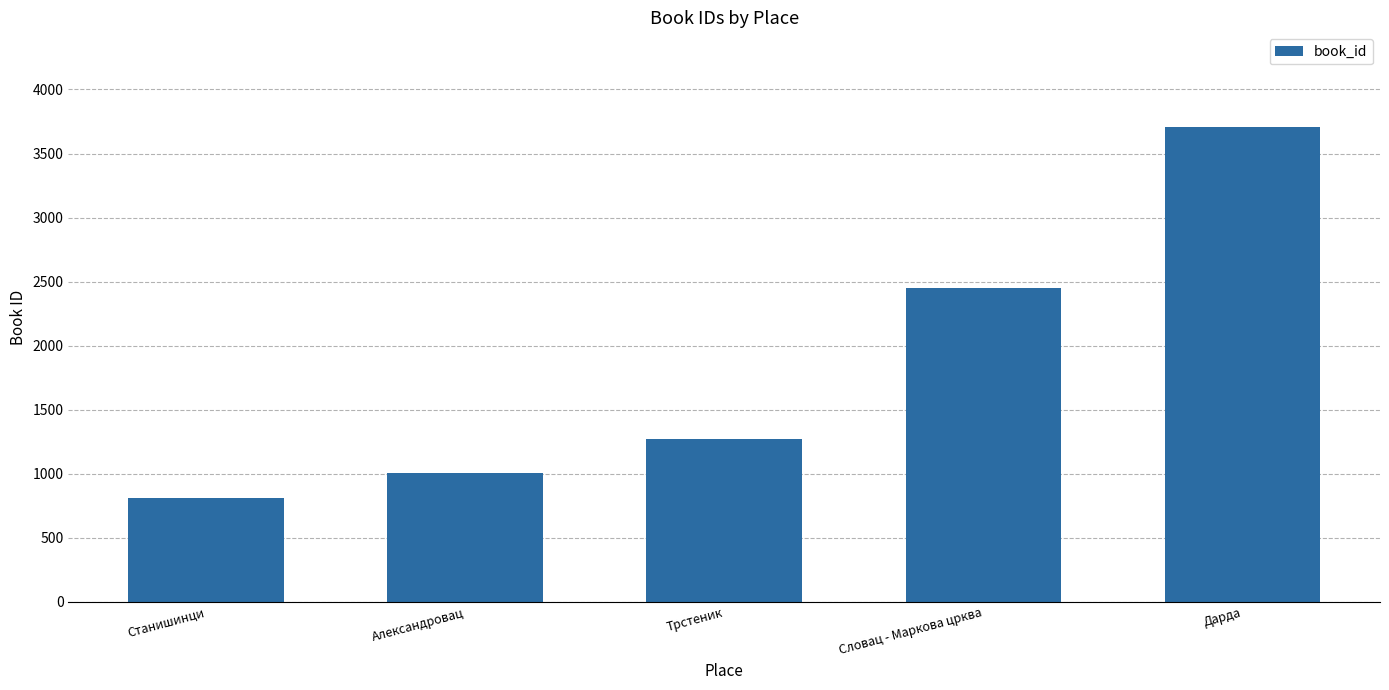

Which category has the lowest value across all series?

Станишинци